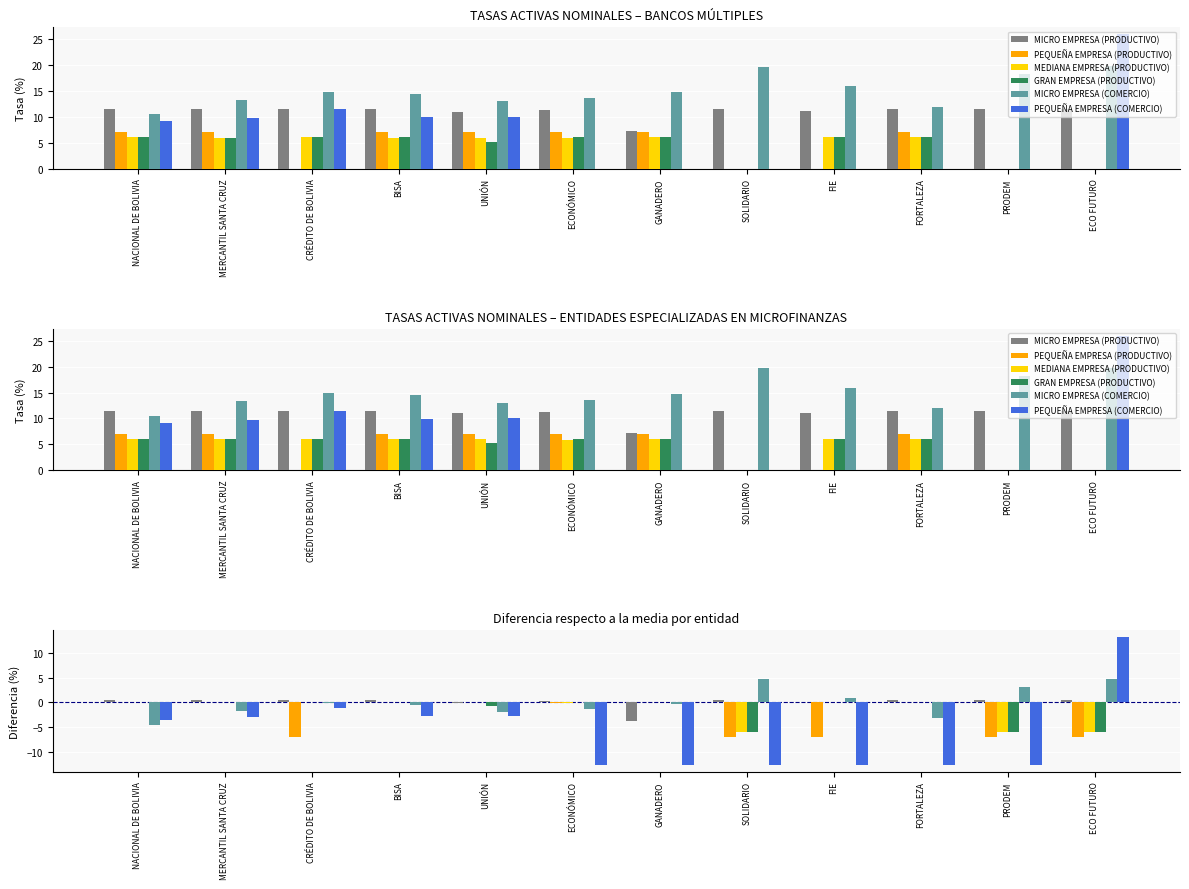

Are the bars grouped side by side (vs. stacked)?

Yes